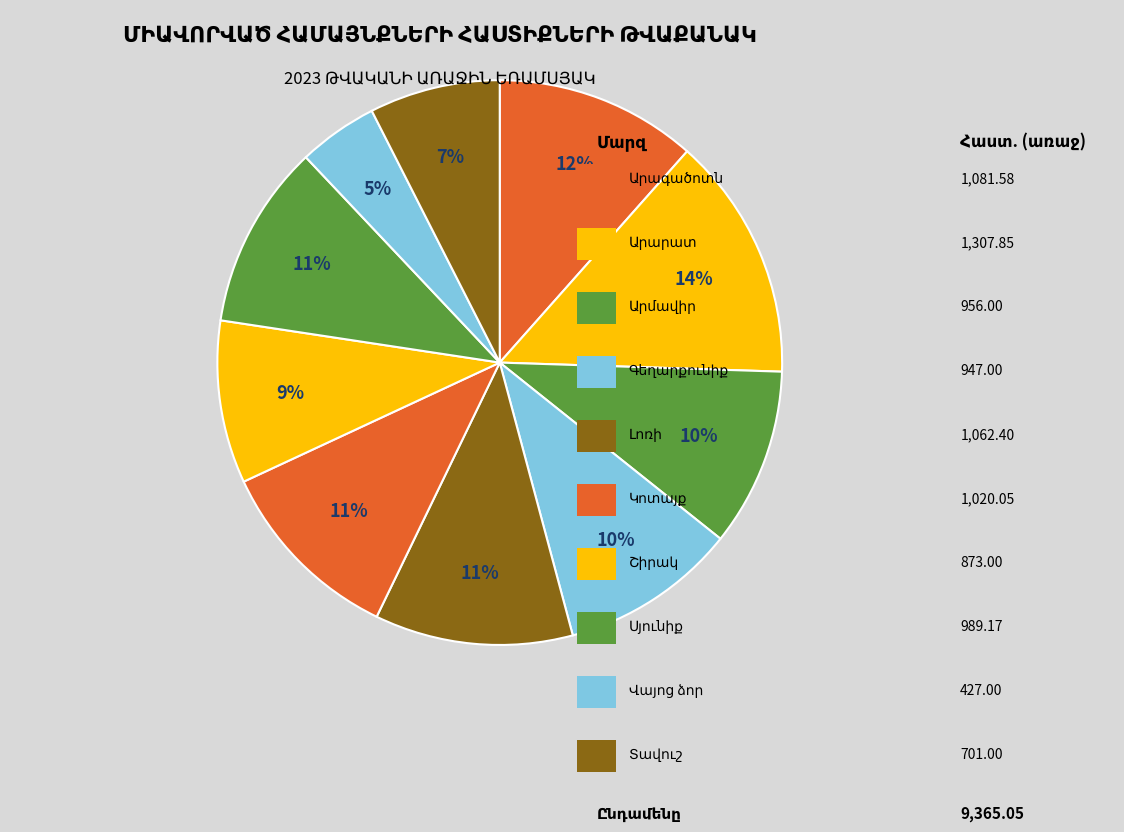

True or false: Լոռի accounts for 11% of the total.

True